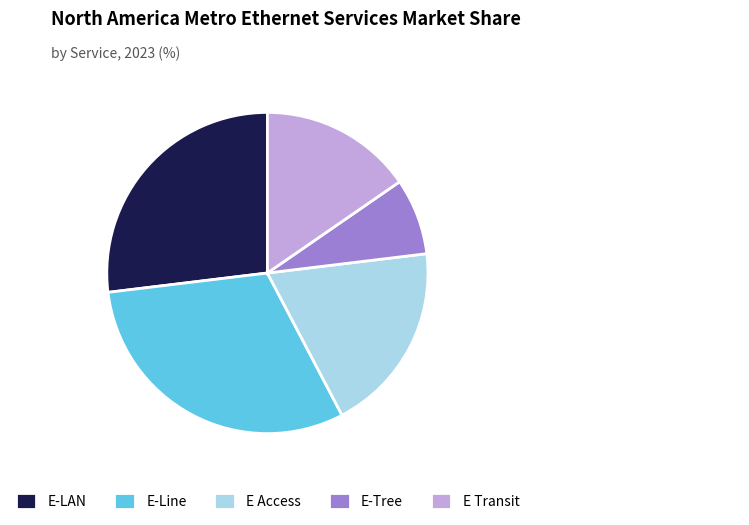

Does E Transit account for over 50% of the chart?

No